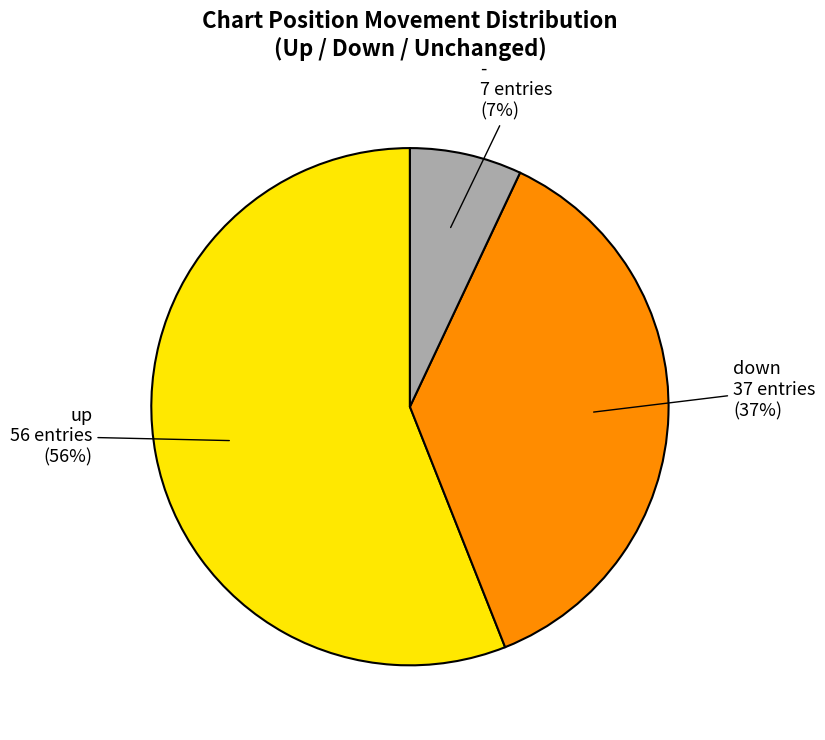

To the nearest percent, what is the difference between the largest and smallest slice percentages?

49%